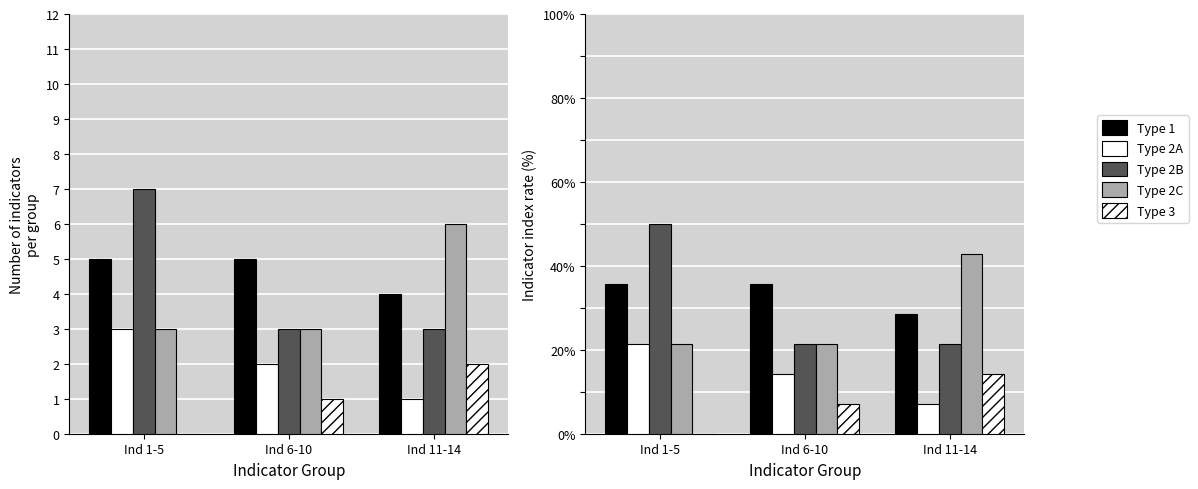

Where is Type 2B nearest to the value 35?

Ind 6-10